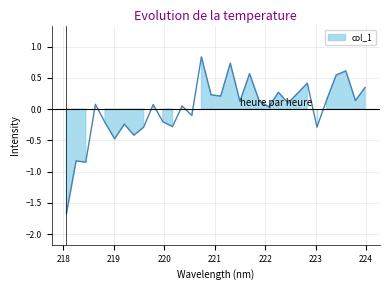

What is the difference between the maximum and minimum values?

2.5